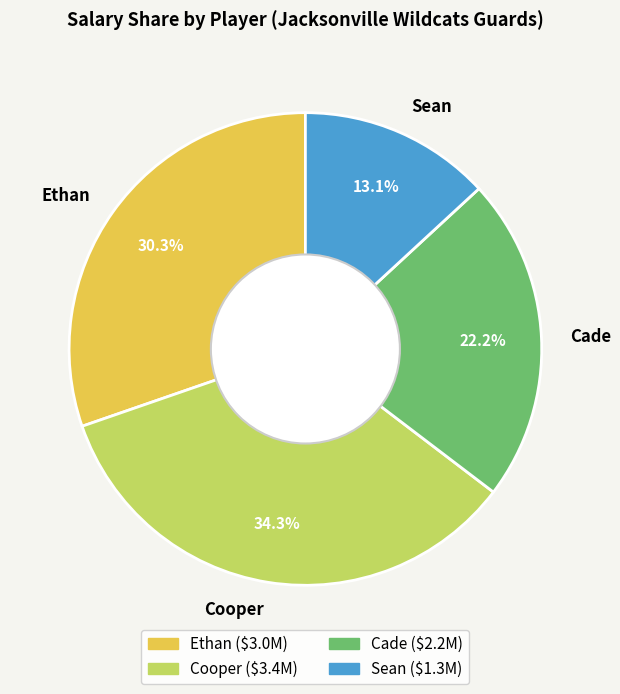

To the nearest percent, what is the combined percentage of Cade and Cooper?

57%